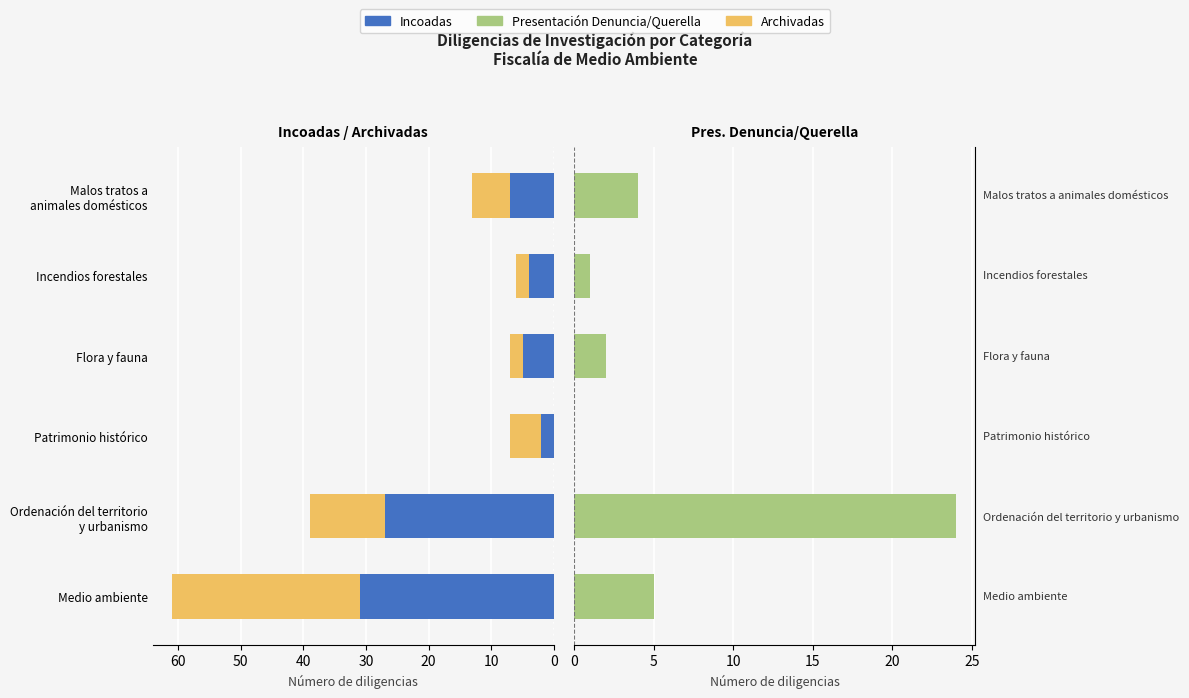

What is the difference between the maximum and second lowest values in the Archivadas series?

28